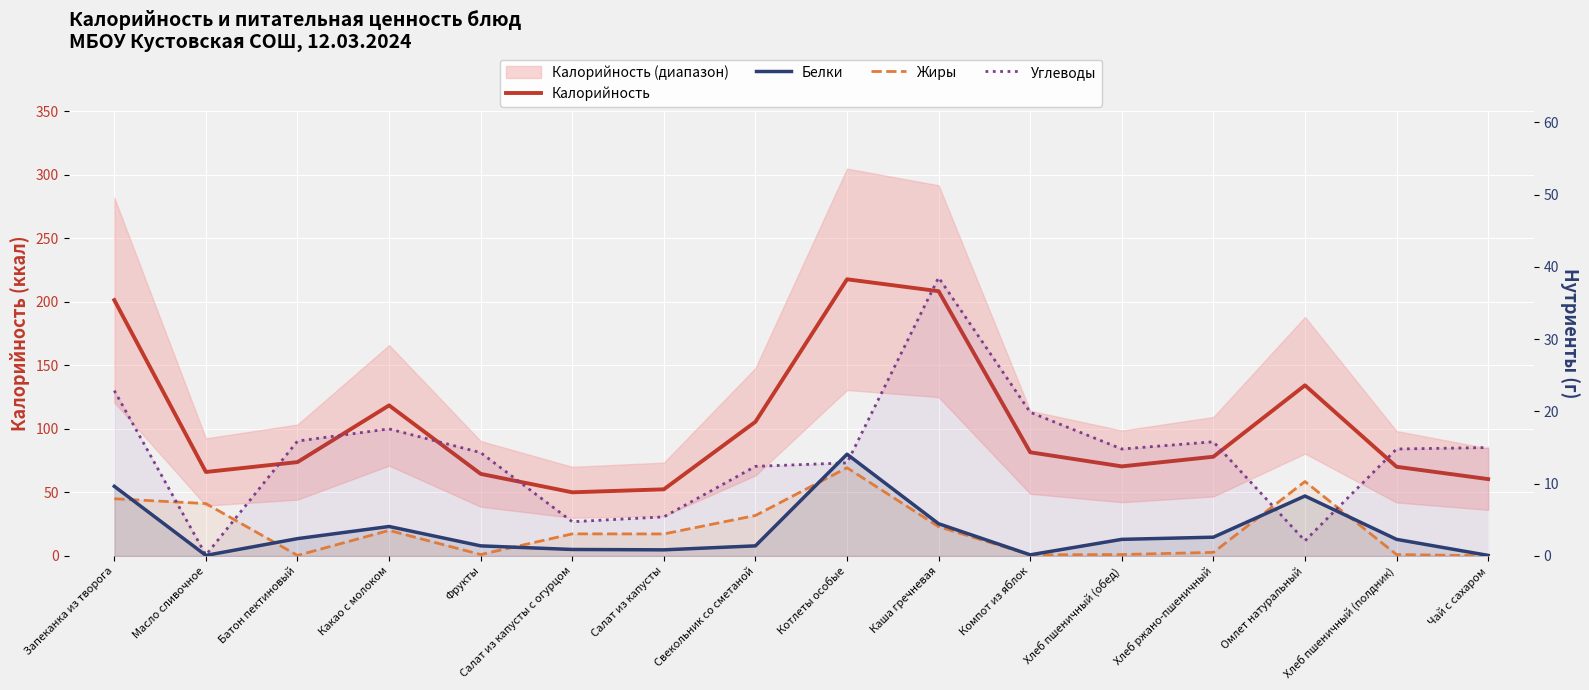

Rank the series by their maximum value, from lowest to highest.

Жиры, Белки, Углеводы, Калорийность